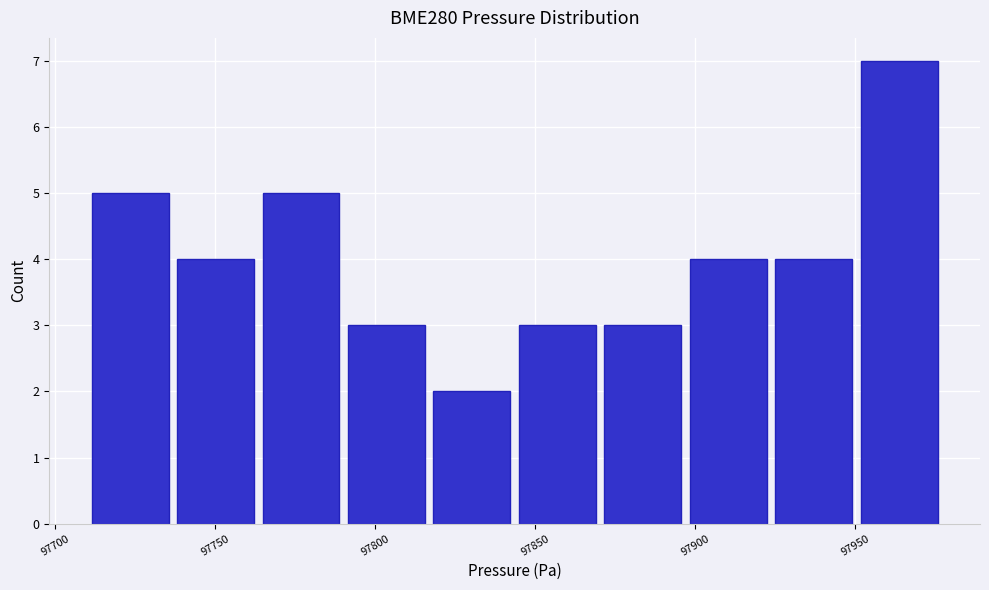

Which range on the x-axis has the tallest bar?

97950 to 97975